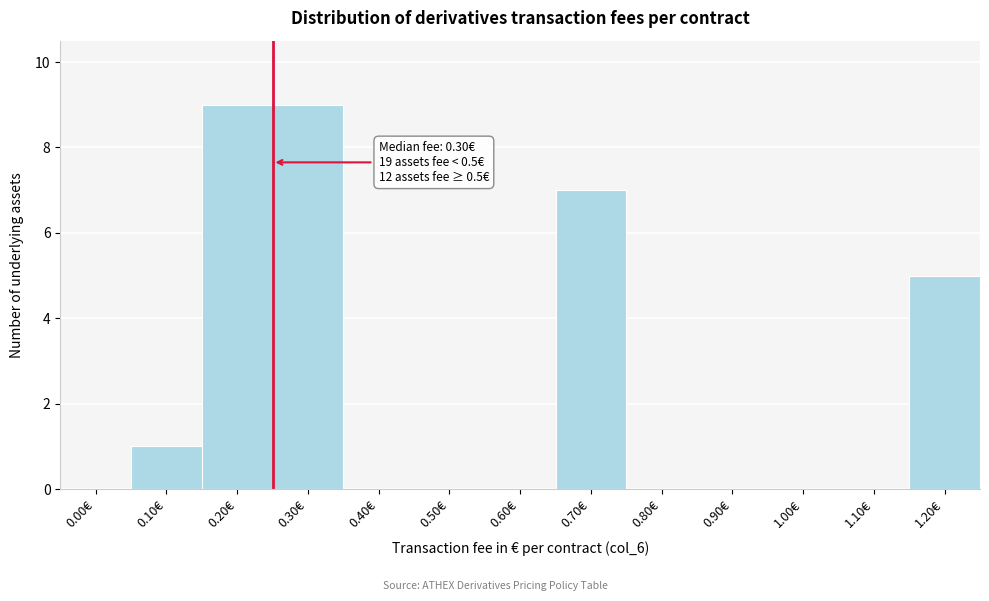

Reading left to right, list all the values displayed in this chart.

0.00€=0	0.10€=1	0.20€=9	0.30€=9	0.40€=0	0.50€=0	0.60€=0	0.70€=7	0.80€=0	0.90€=0	1.00€=0	1.10€=0	1.20€=5